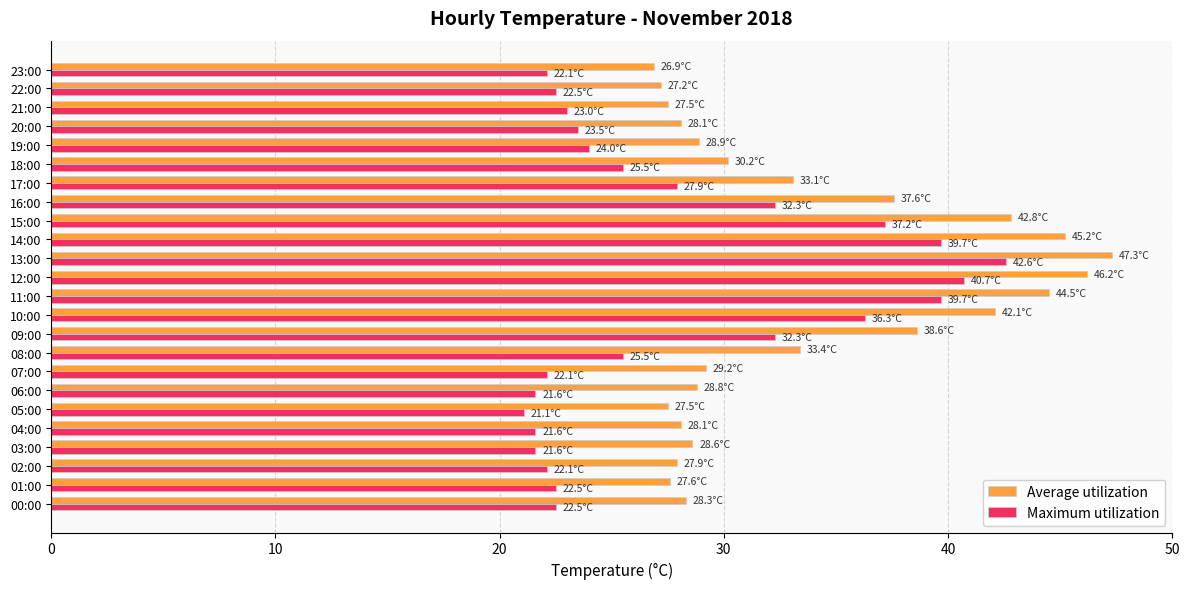

Rank the series by their maximum value, from highest to lowest.

Average utilization, Maximum utilization